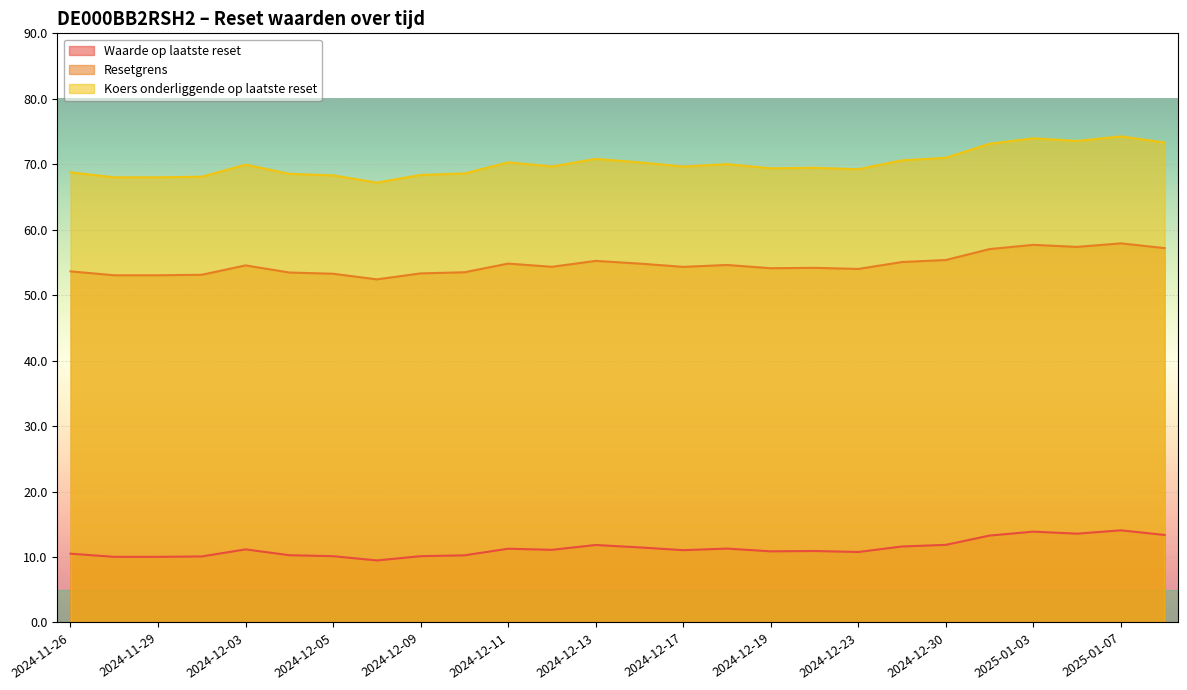

Which series has the largest range (max minus min)?

Koers onderliggende op laatste reset